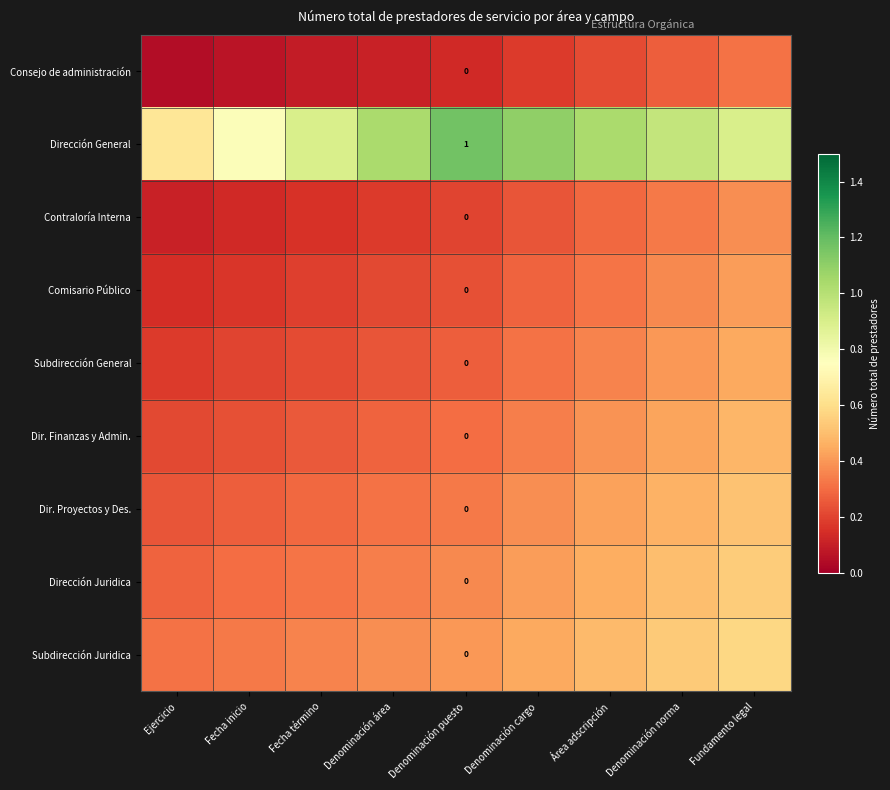

Is it true that Consejo de administración equals 0.2 at Denominación puesto?

False